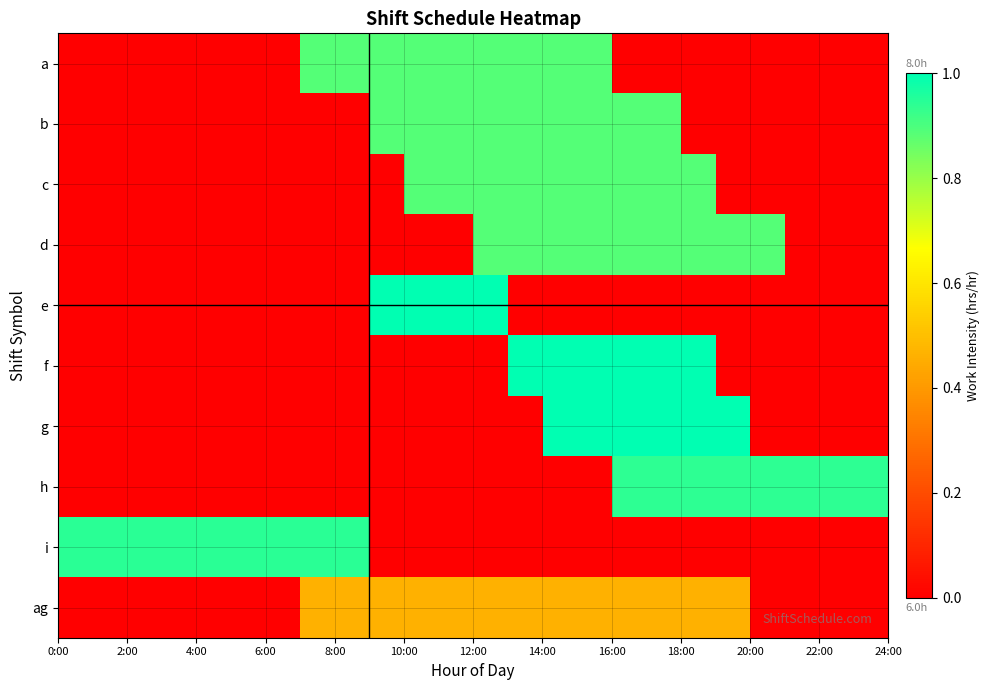

Reading left to right, extract all data points from this chart.

a: 0.0	0.0	0.0	0.0	0.0	0.0	0.0	0.9	0.9	0.9	0.9	0.9	0.9	0.9	0.9	0.9	0.0	0.0	0.0	0.0	0.0	0.0	0.0	0.0
b: 0.0	0.0	0.0	0.0	0.0	0.0	0.0	0.0	0.0	0.9	0.9	0.9	0.9	0.9	0.9	0.9	0.9	0.9	0.0	0.0	0.0	0.0	0.0	0.0
c: 0.0	0.0	0.0	0.0	0.0	0.0	0.0	0.0	0.0	0.0	0.9	0.9	0.9	0.9	0.9	0.9	0.9	0.9	0.9	0.0	0.0	0.0	0.0	0.0
d: 0.0	0.0	0.0	0.0	0.0	0.0	0.0	0.0	0.0	0.0	0.0	0.0	0.9	0.9	0.9	0.9	0.9	0.9	0.9	0.9	0.9	0.0	0.0	0.0
e: 0.0	0.0	0.0	0.0	0.0	0.0	0.0	0.0	0.0	1.0	1.0	1.0	1.0	0.0	0.0	0.0	0.0	0.0	0.0	0.0	0.0	0.0	0.0	0.0
f: 0.0	0.0	0.0	0.0	0.0	0.0	0.0	0.0	0.0	0.0	0.0	0.0	0.0	1.0	1.0	1.0	1.0	1.0	1.0	0.0	0.0	0.0	0.0	0.0
g: 0.0	0.0	0.0	0.0	0.0	0.0	0.0	0.0	0.0	0.0	0.0	0.0	0.0	0.0	1.0	1.0	1.0	1.0	1.0	1.0	0.0	0.0	0.0	0.0
h: 0.0	0.0	0.0	0.0	0.0	0.0	0.0	0.0	0.0	0.0	0.0	0.0	0.0	0.0	0.0	0.0	0.9	0.9	0.9	0.9	0.9	0.9	0.9	0.9
i: 0.9	0.9	0.9	0.9	0.9	0.9	0.9	0.9	0.9	0.0	0.0	0.0	0.0	0.0	0.0	0.0	0.0	0.0	0.0	0.0	0.0	0.0	0.0	0.0
ag: 0.0	0.0	0.0	0.0	0.0	0.0	0.0	0.5	0.5	0.5	0.5	0.5	0.5	0.5	0.5	0.5	0.5	0.5	0.5	0.5	0.0	0.0	0.0	0.0